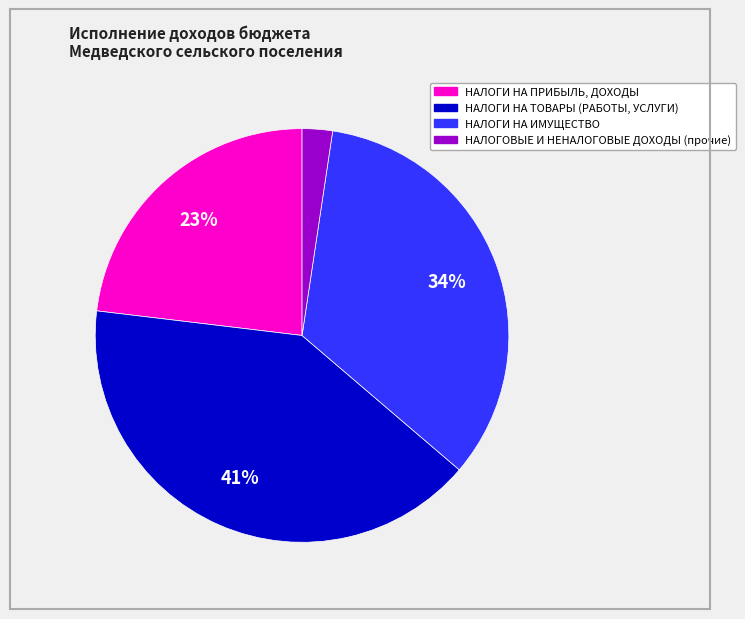

Is there a majority slice in this chart?

No